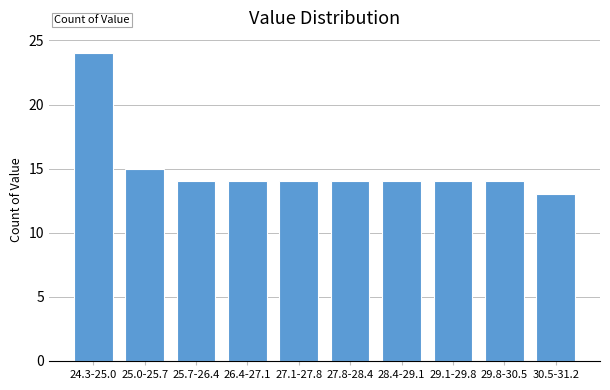

Reading left to right, list all the values displayed in this chart.

24.3-25.0=24	25.0-25.7=15	25.7-26.4=14	26.4-27.1=14	27.1-27.8=14	27.8-28.4=14	28.4-29.1=14	29.1-29.8=14	29.8-30.5=14	30.5-31.2=13